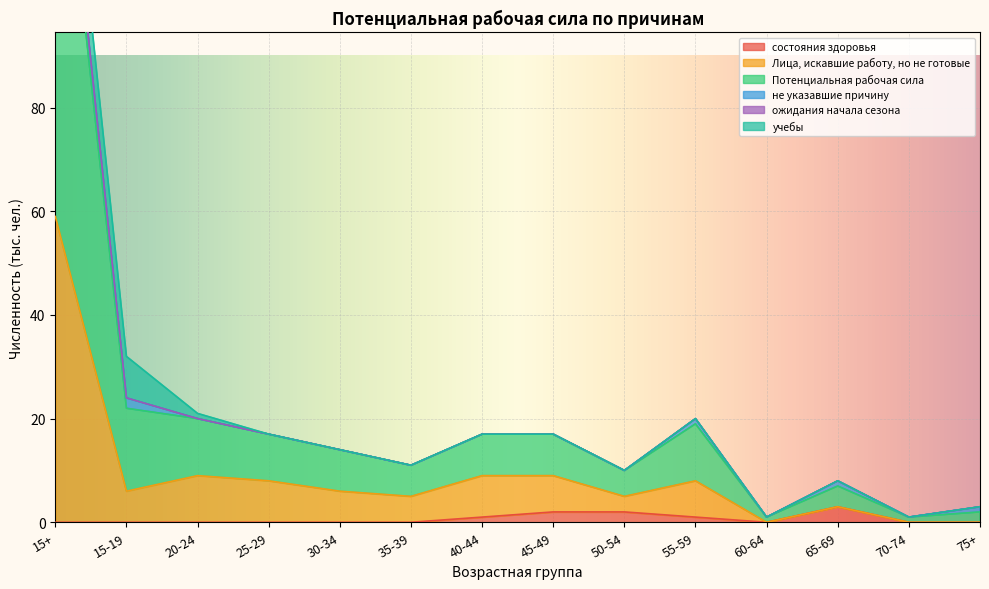

Where is the first local minimum for Потенциальная рабочая сила?

35-39